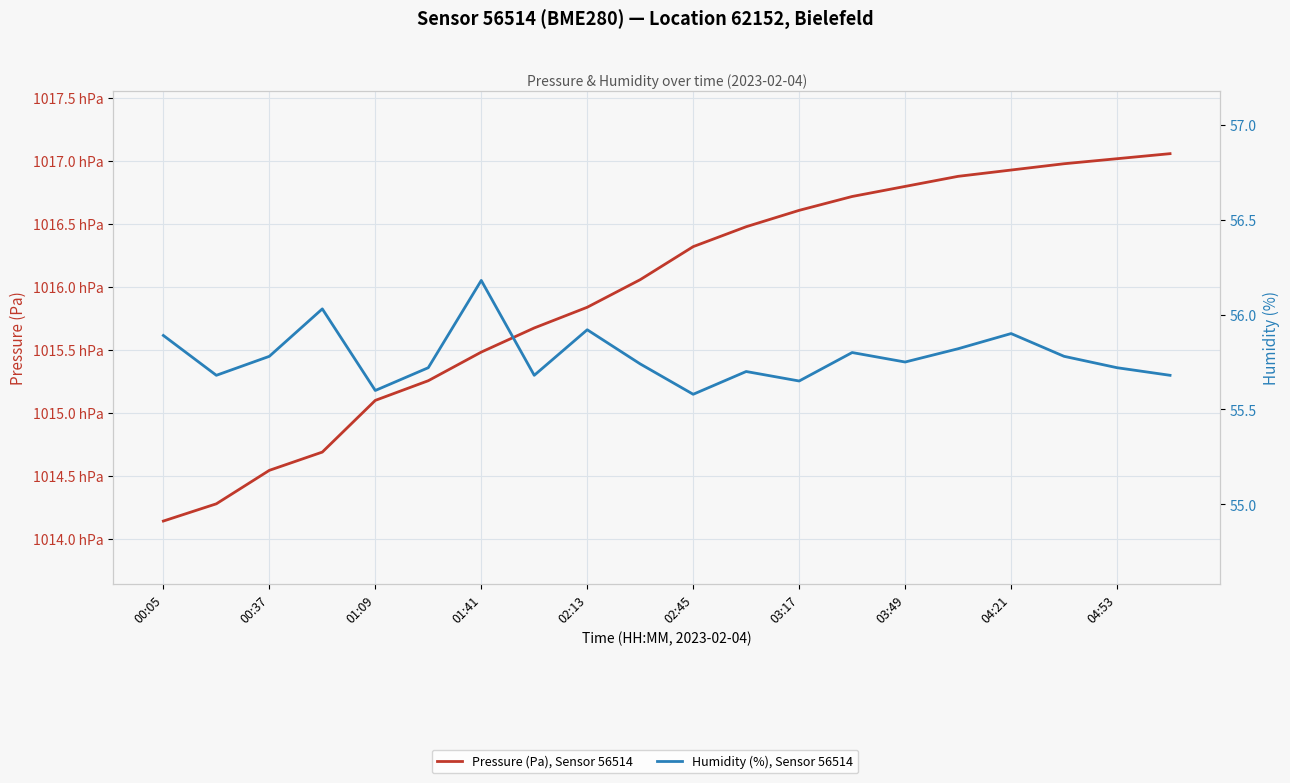

Which series has the widest spread of values?

Pressure (Pa), Sensor 56514